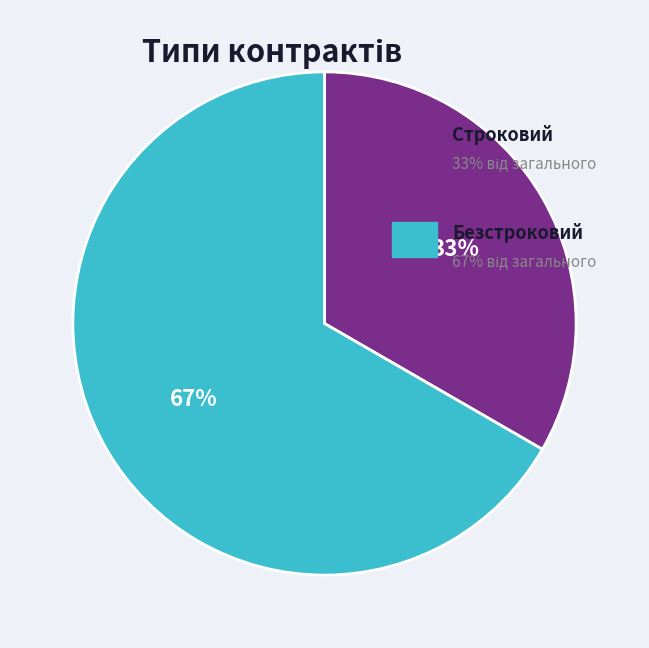

To the nearest percent, what is the average slice percentage?

50%